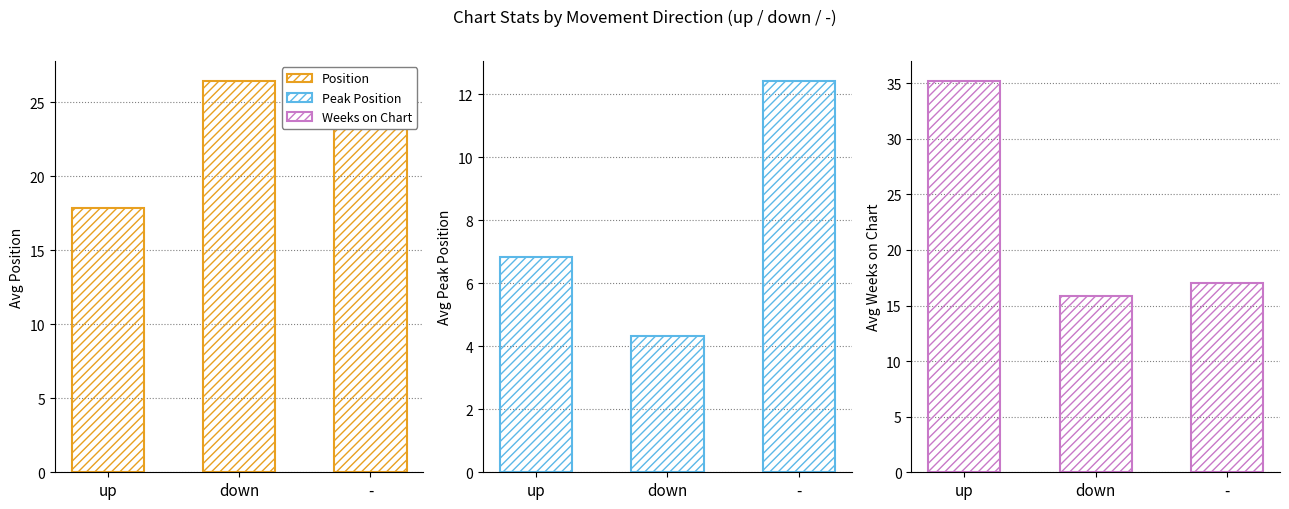

What is the value of the Weeks on Chart bar at the 1st from the left?

35.2